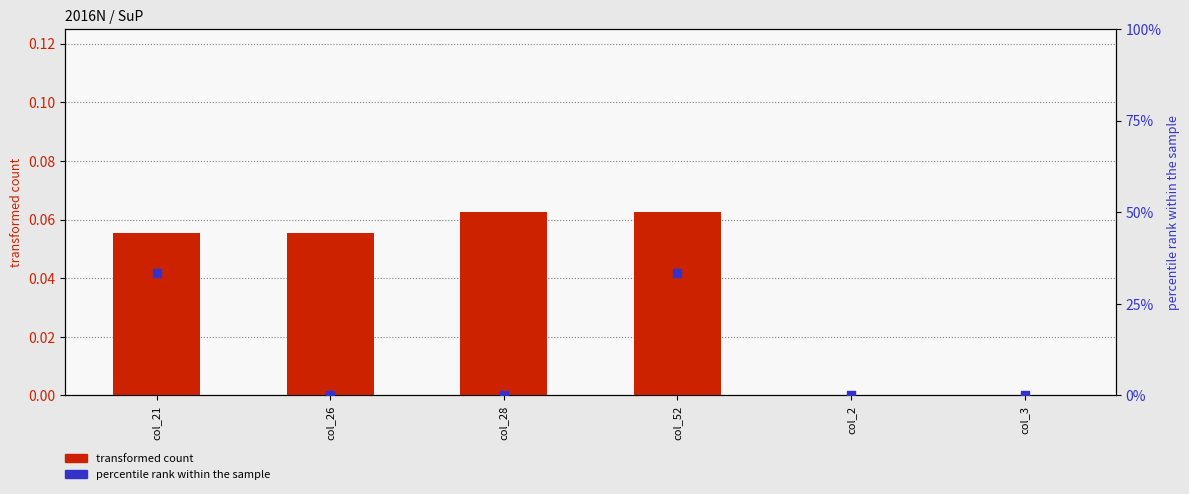

Which series contains the highest Y value?

percentile rank within the sample